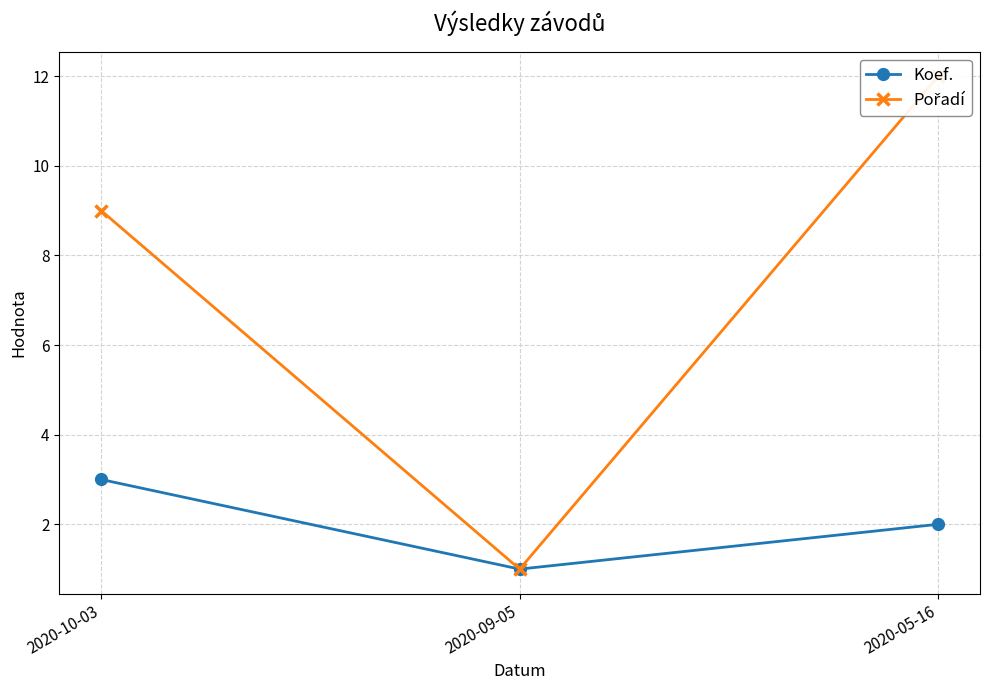

At which label does Koef. first exceed 2?

2020-10-03